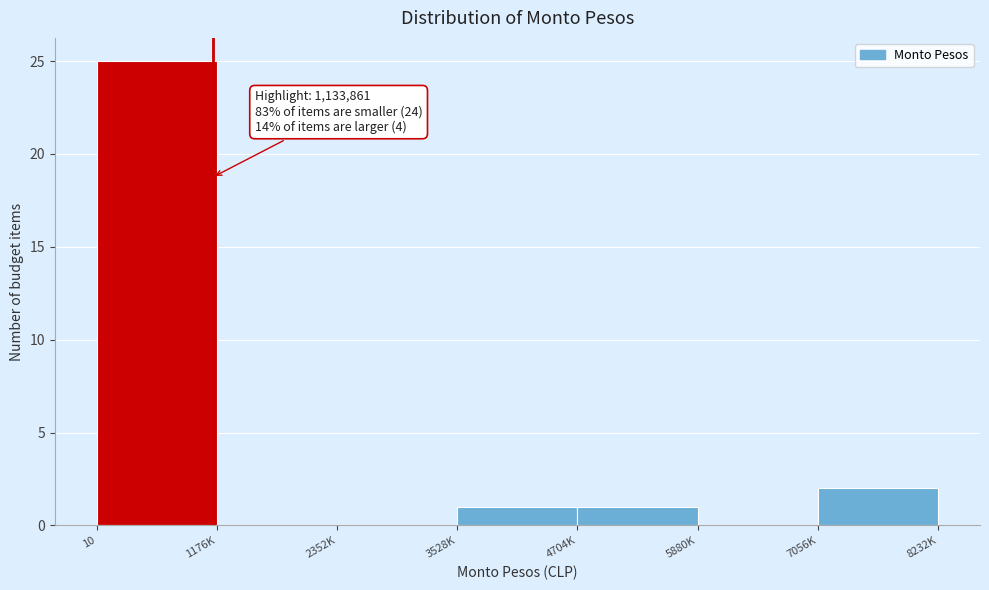

Reading left to right, list all the values displayed in this chart.

10=25	1176K=0	2352K=0	3528K=1	4704K=1	5880K=0	7056K=2